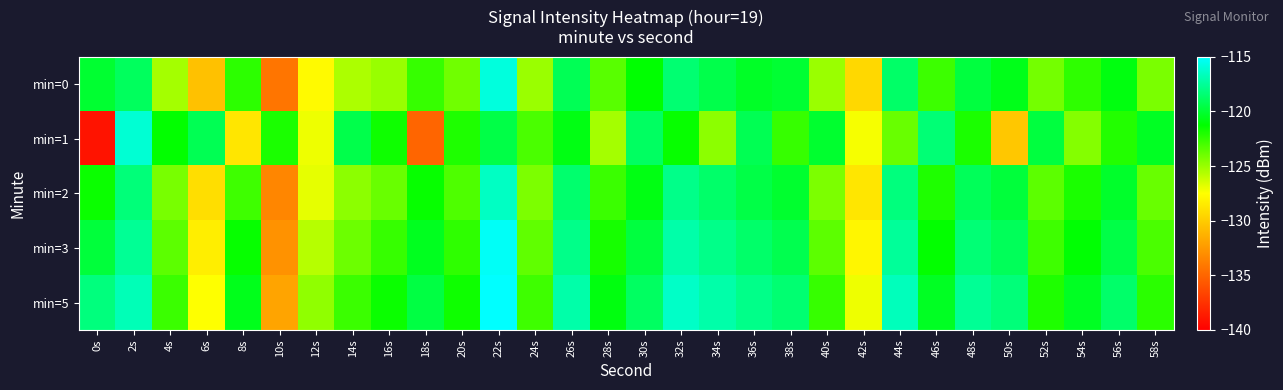

Between 14s and 18s, which is larger?

18s